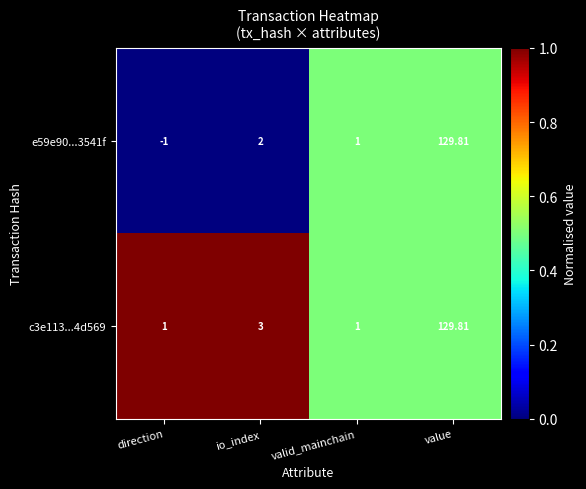

List the labels in order of e59e90...3541f value, largest first.

value, io_index, valid_mainchain, direction